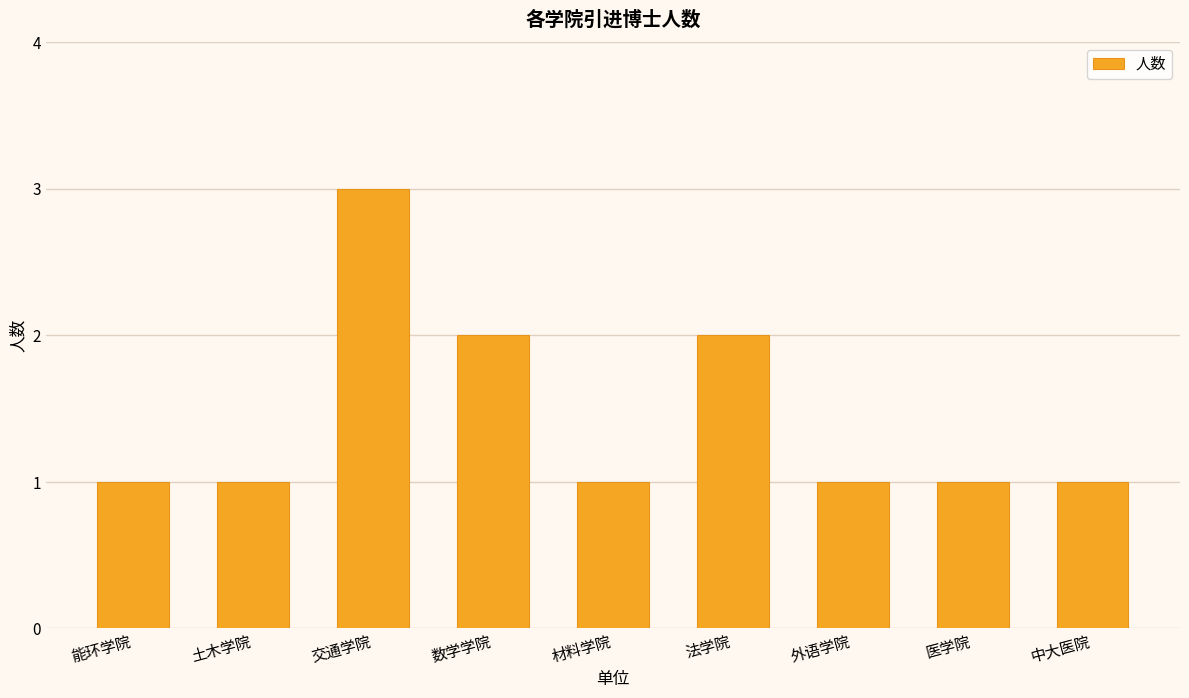

Which label corresponds to the largest value in the chart?

交通学院